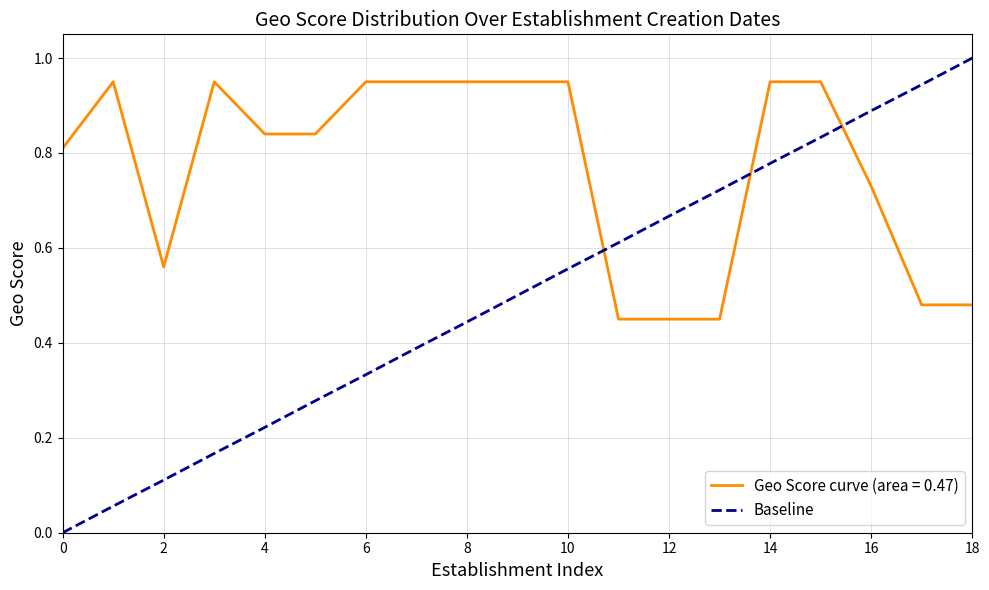

What is the difference between the maximum and minimum values in the Baseline series?

1.0